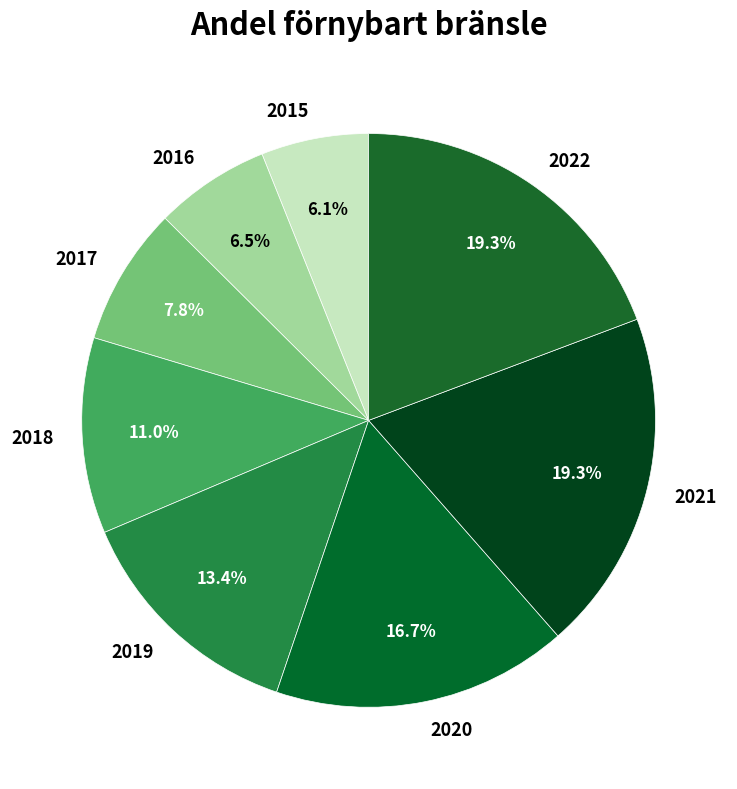

Combined, do 2016 and 2015 account for over 50%?

No